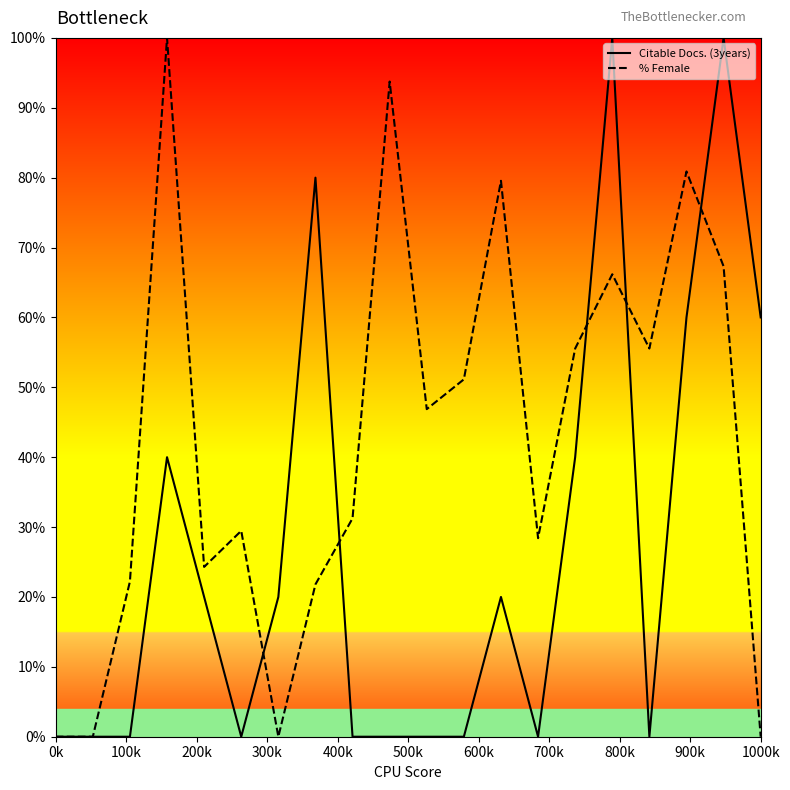

What is the maximum value for % Female?

100.0